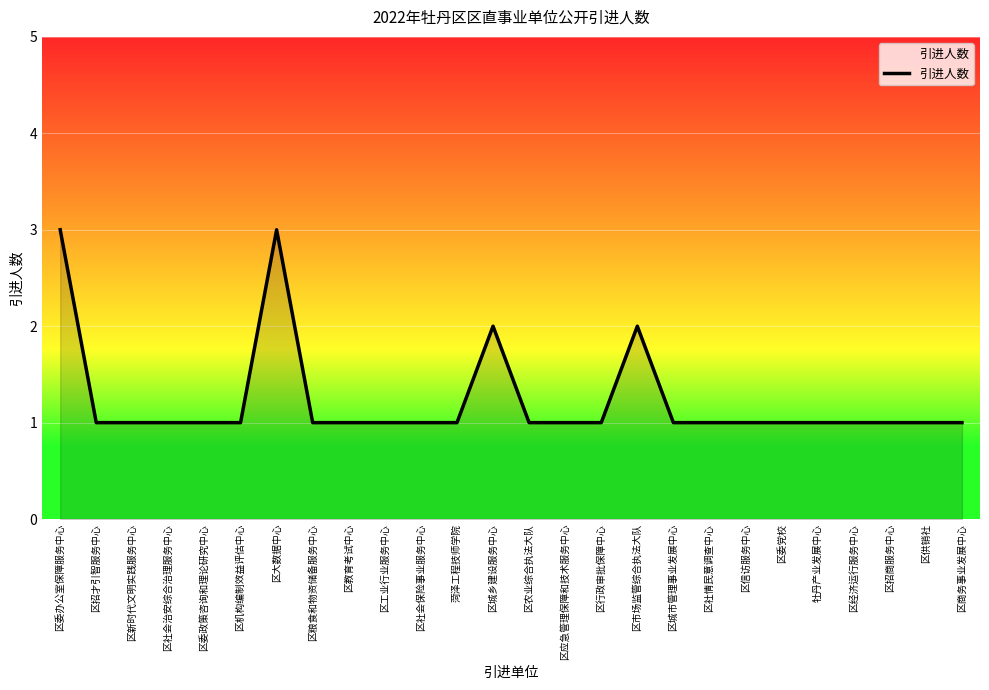

What position from the left is 区行政审批保障中心?

16